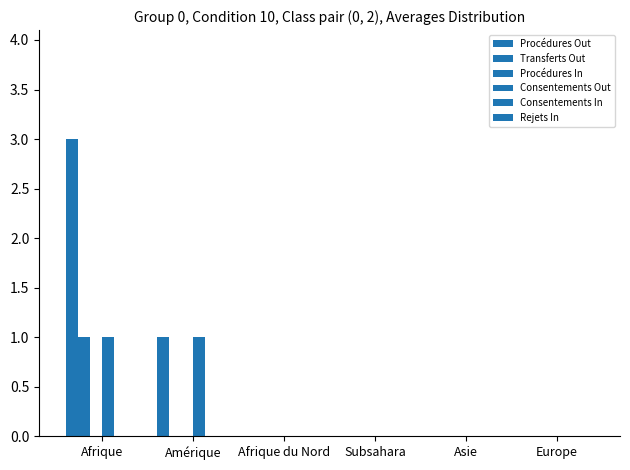

True or false: Procédures Out has a value of 0 at Asie.

True